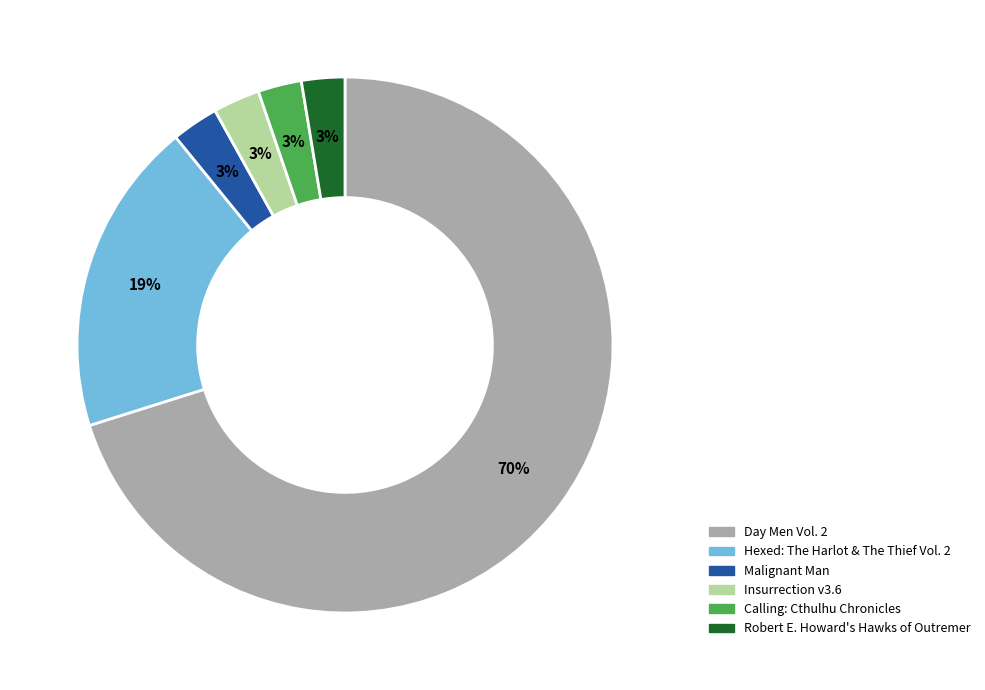

What is the ratio of the value at Day Men Vol. 2 to the value at Hexed: The Harlot & The Thief Vol. 2?

3.7